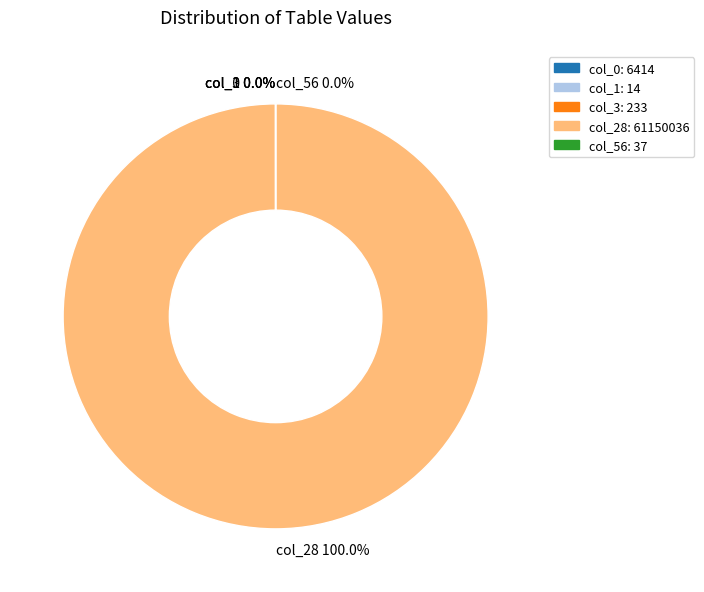

Which category has the biggest portion of the pie?

col_28